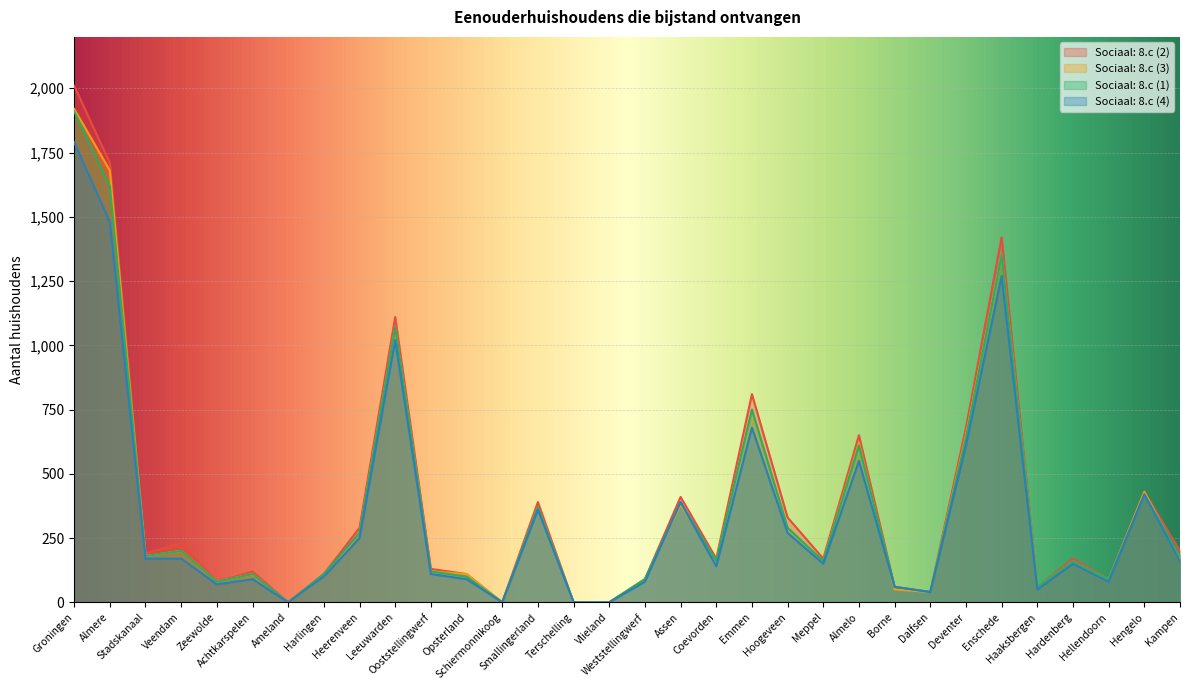

Which series has the widest spread of values?

Sociaal: 8.c (2)